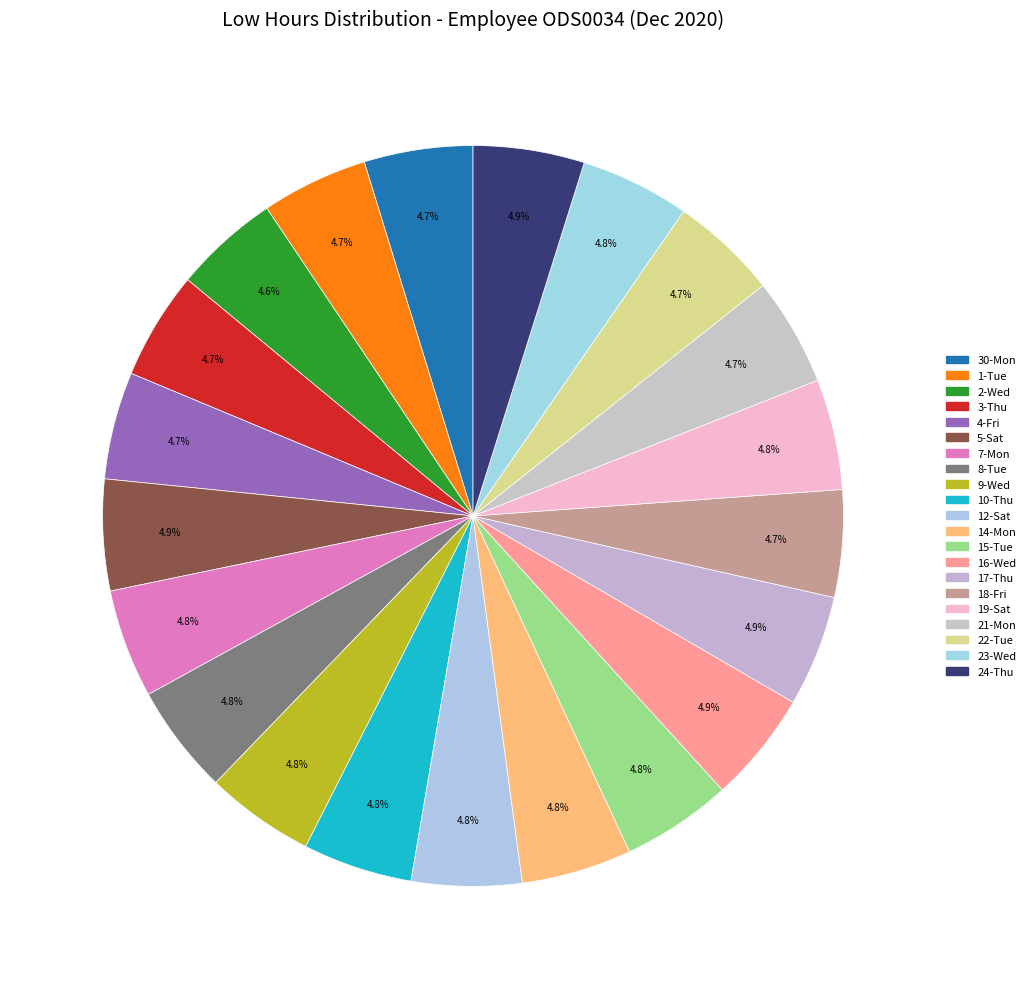

To the nearest percent, what percentage of the pie is 1-Tue?

5%